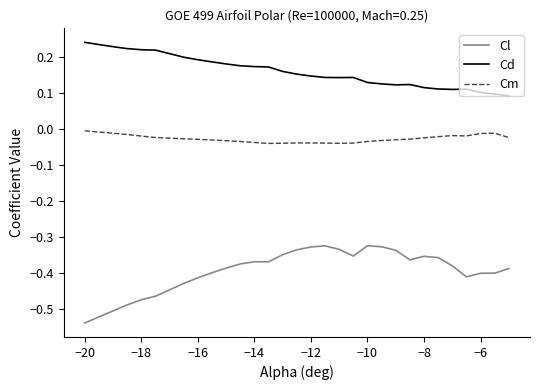

True or false: Cl and Cm intersect in this chart.

False